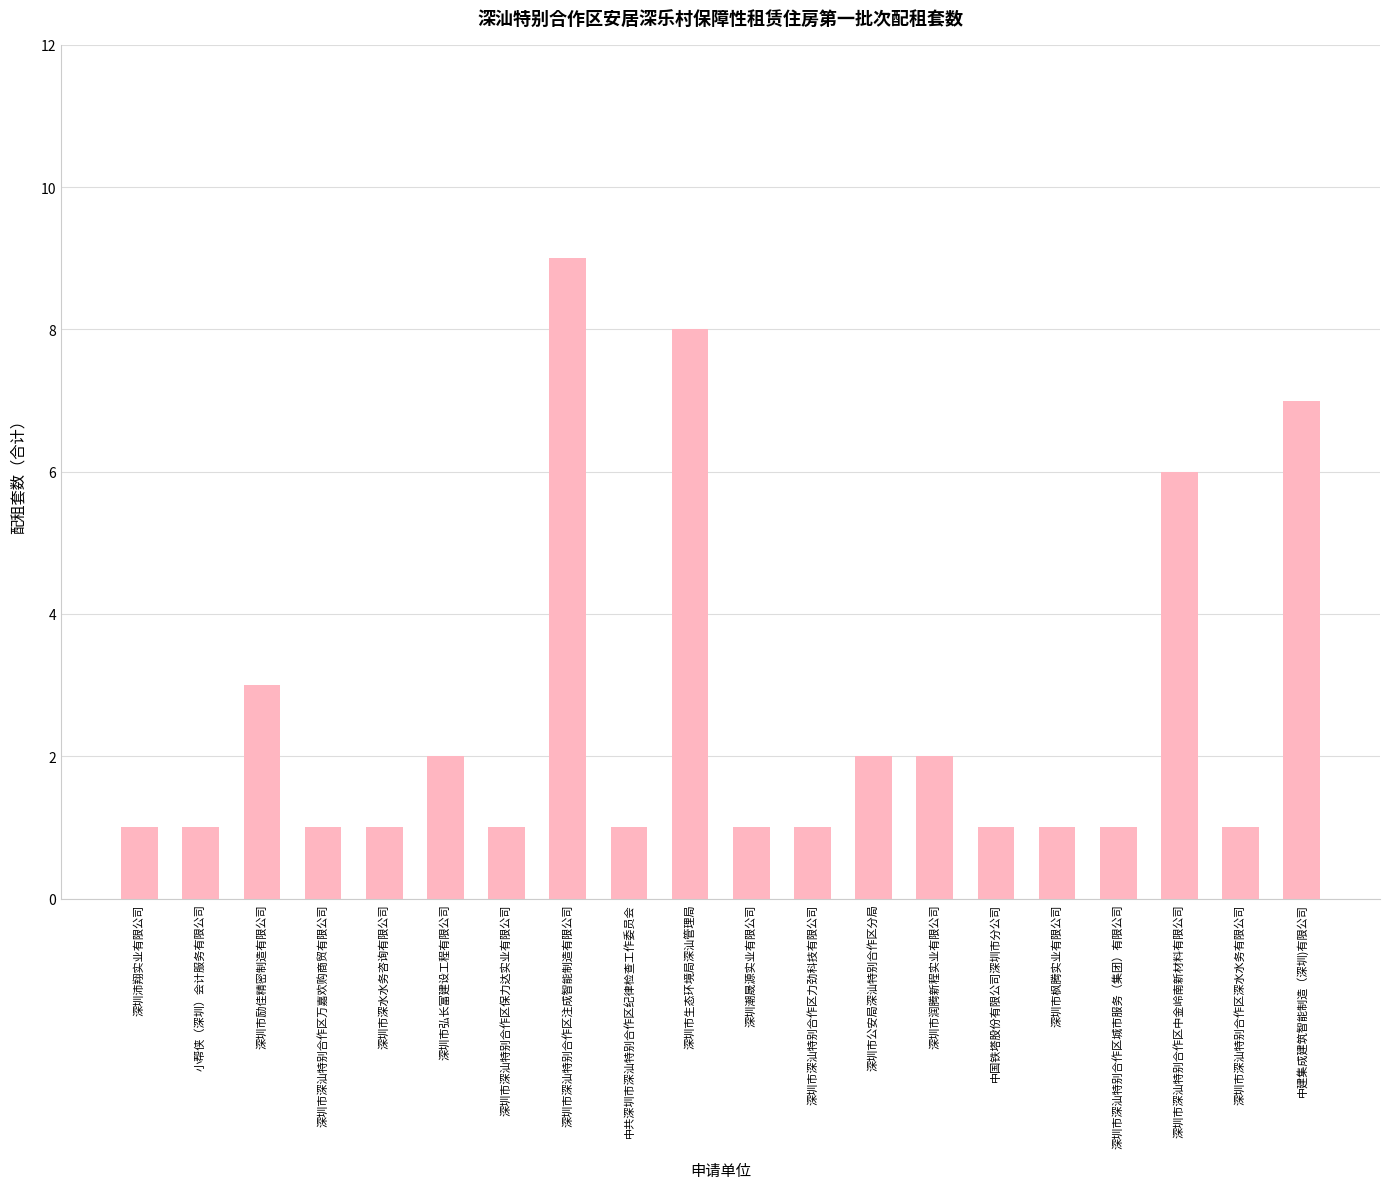

What is the ratio of the value at 深圳市深汕特别合作区城市服务（集团）有限公司 to the value at 深圳市枫腾实业有限公司?

1.0